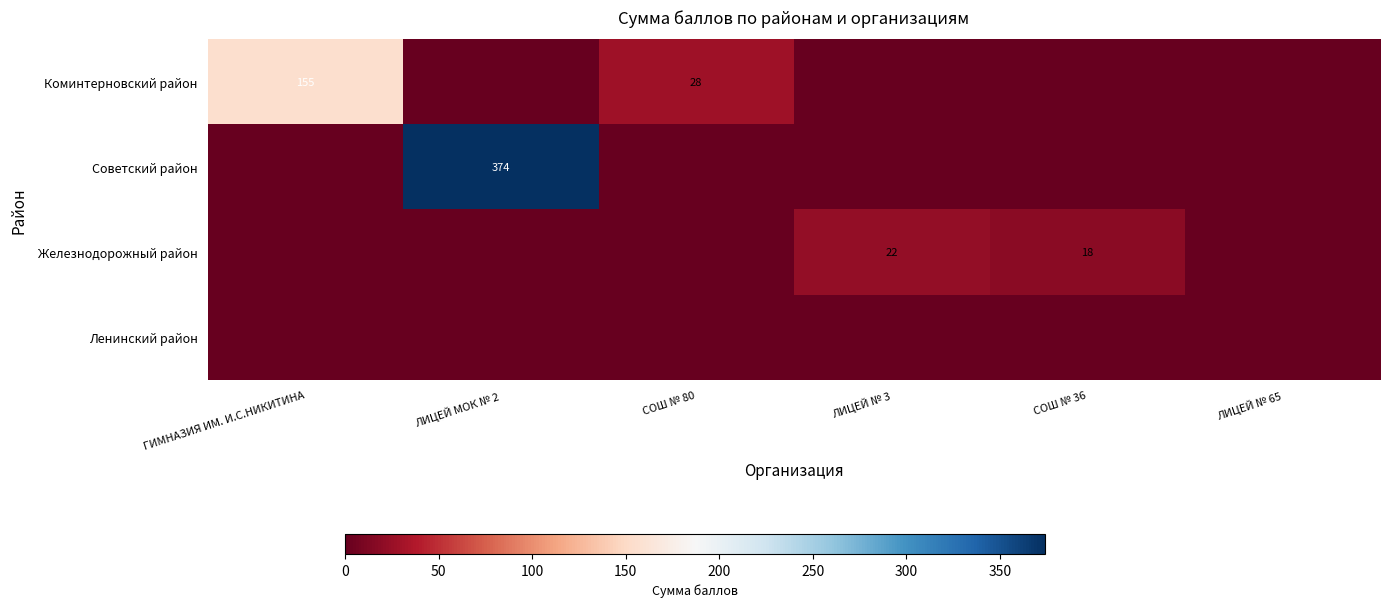

What is the difference between the Железнодорожный район values at ЛИЦЕЙ № 3 and СОШ № 36?

4